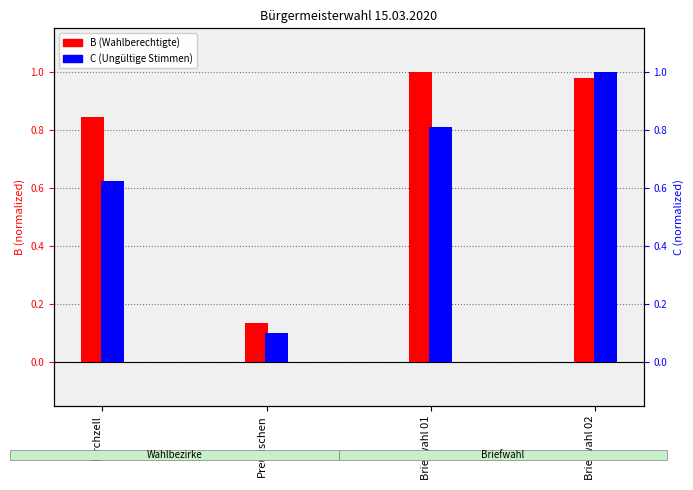

Which series has the largest total across all categories?

B (Wahlberechtigte)